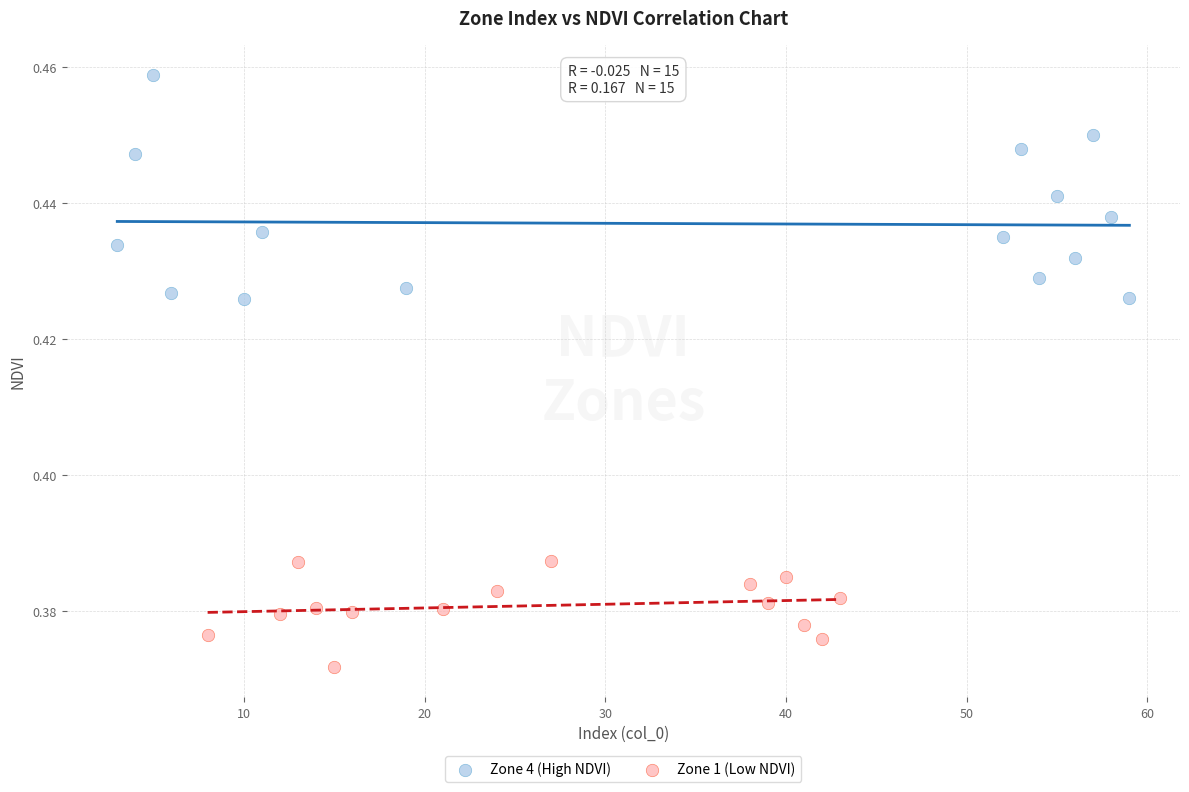

Which series contains the highest Y value?

Zone 4 (High NDVI)